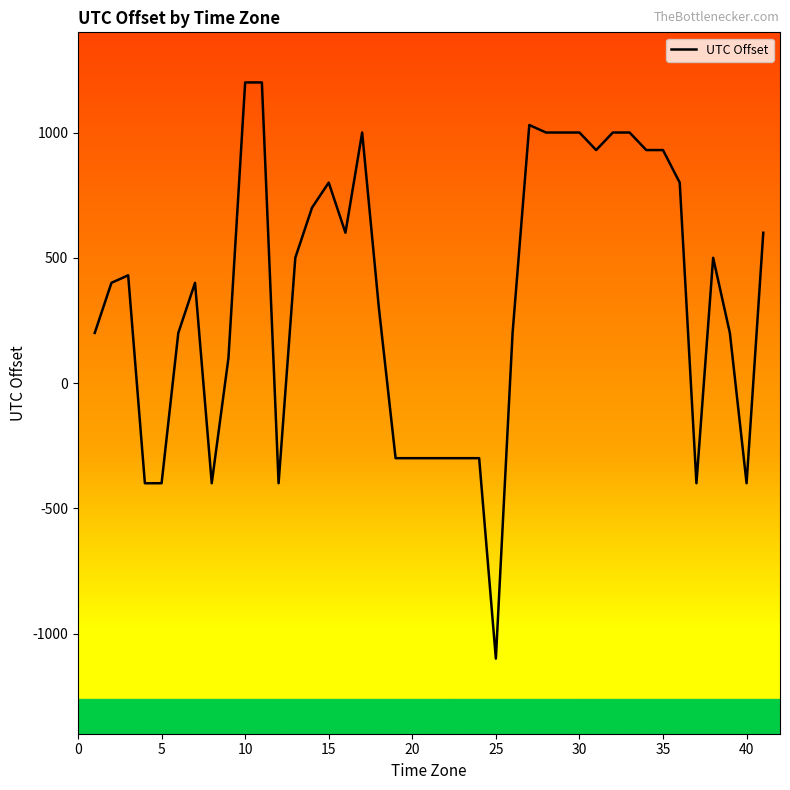

What is the smallest value displayed?

-1100